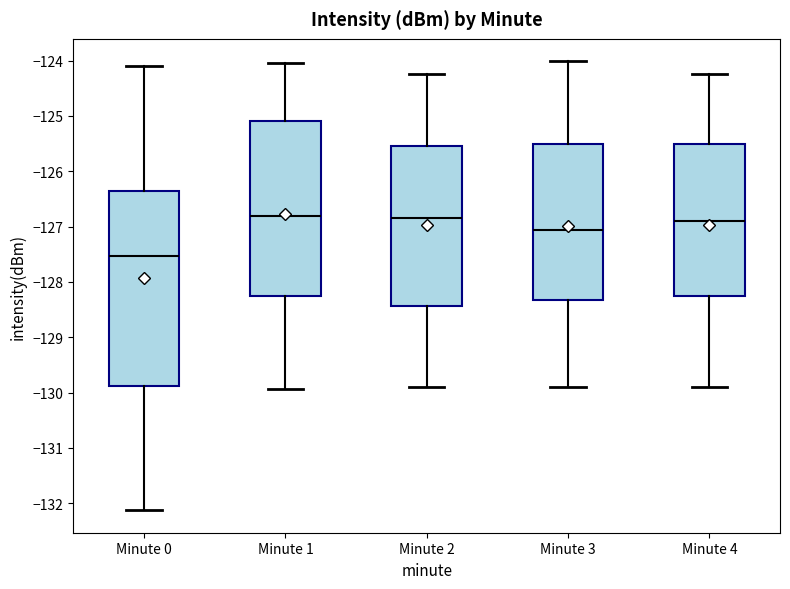

Which box's median line is the lowest?

Minute 0